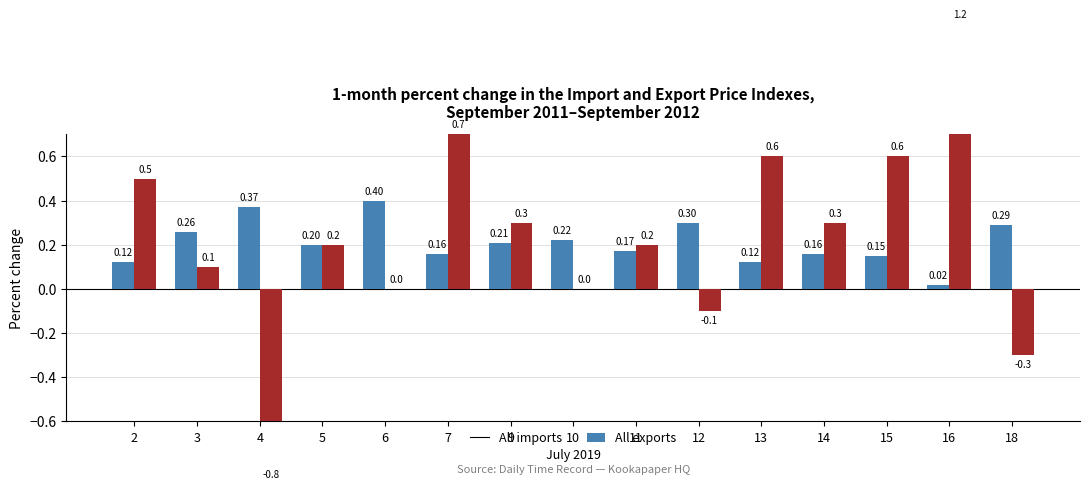

Which series has the largest total across all categories?

All exports